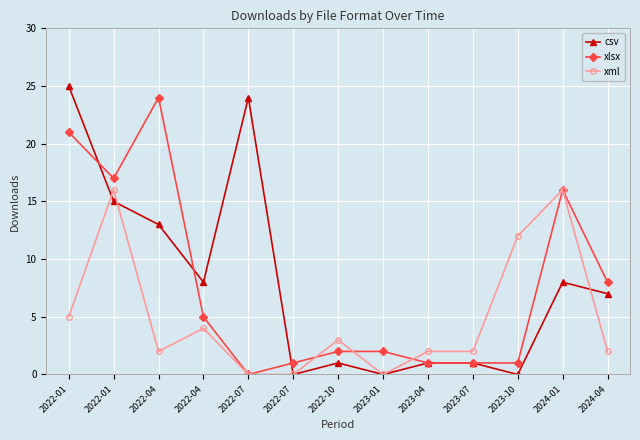

How many series are shown in this chart?

3